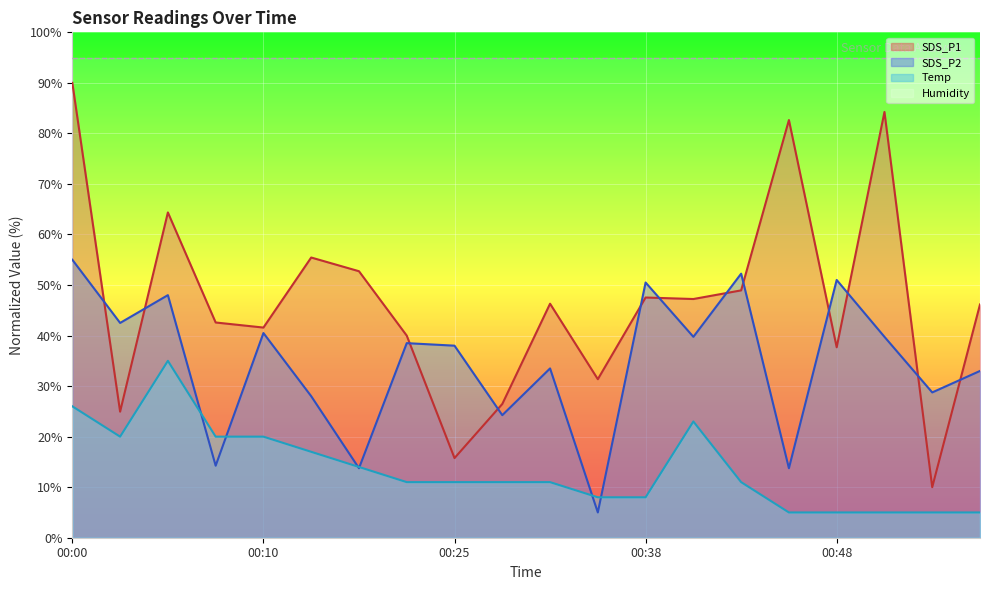

What is the approximate value of SDS_P1 at 00:05?

64.4